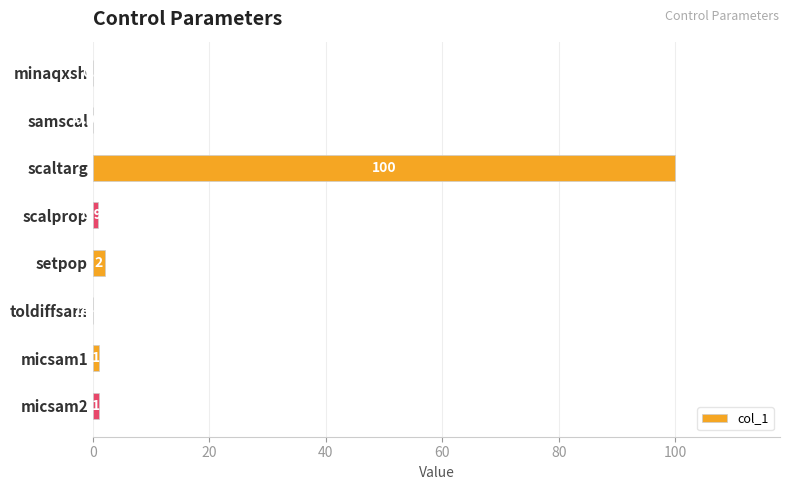

Which category has the highest value across all series?

scaltarg